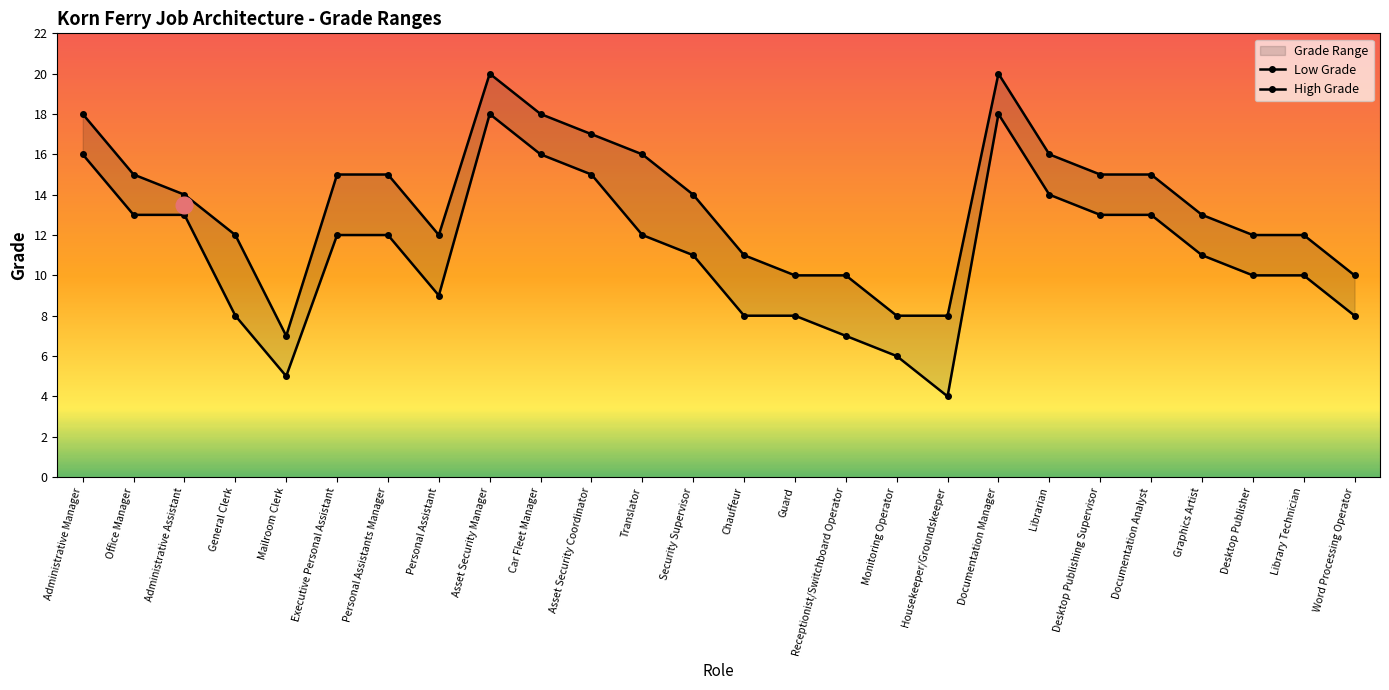

How many categories are shown in the chart?

26